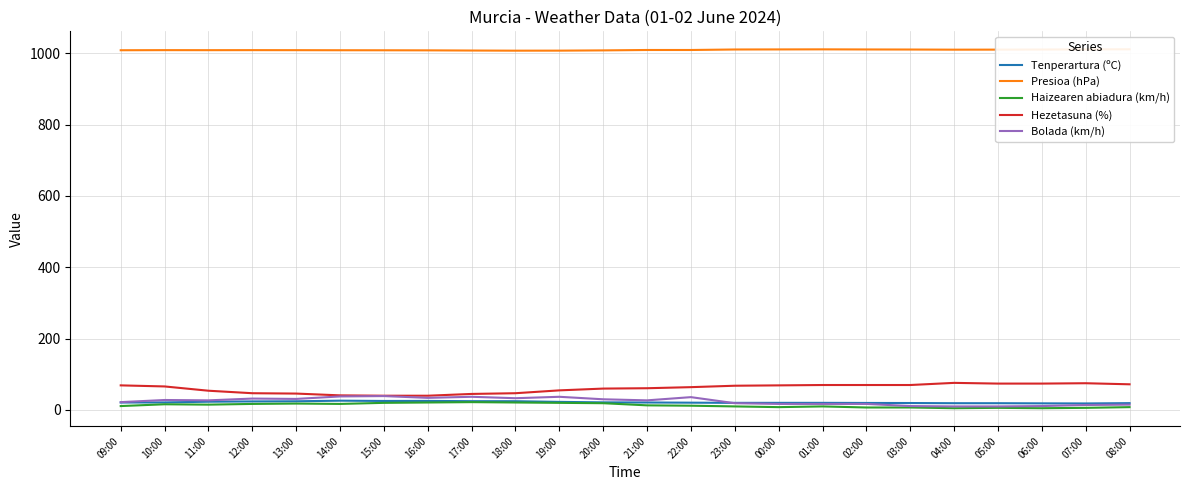

Which has a higher value, 21:00 or 09:00?

21:00